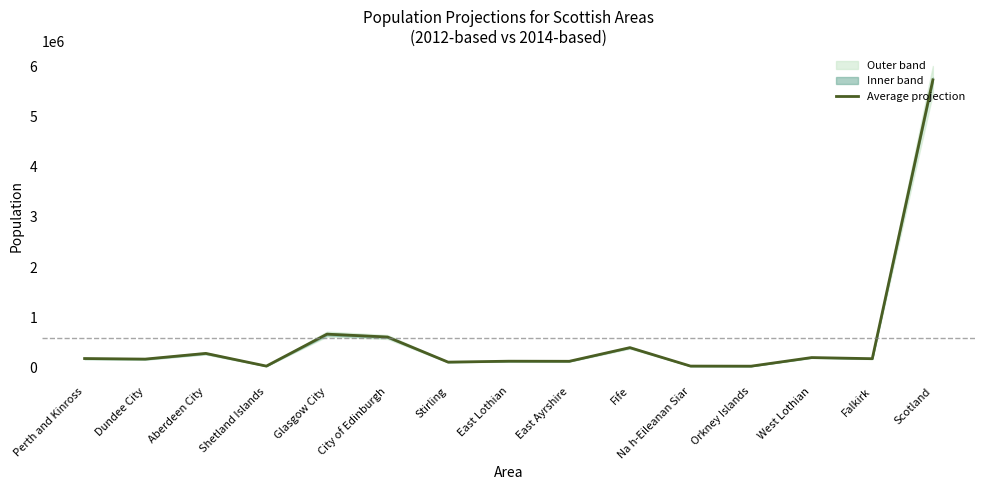

List the labels in order of value, smallest first.

Orkney Islands, Shetland Islands, Na h-Eileanan Siar, Stirling, East Ayrshire, East Lothian, Dundee City, Falkirk, Perth and Kinross, West Lothian, Aberdeen City, Fife, City of Edinburgh, Glasgow City, Scotland